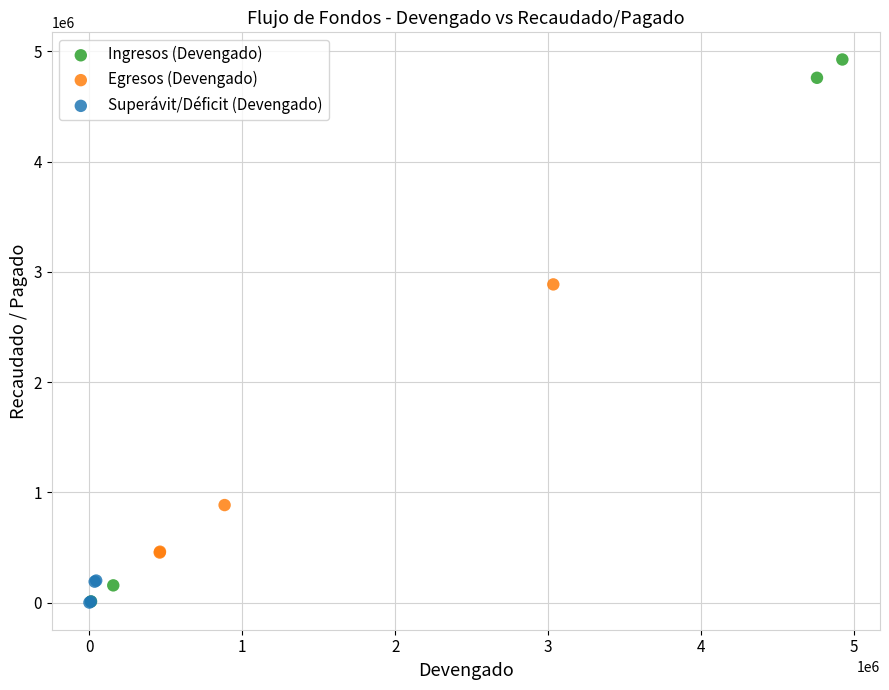

Which series reaches the maximum Y coordinate?

Ingresos (Devengado)